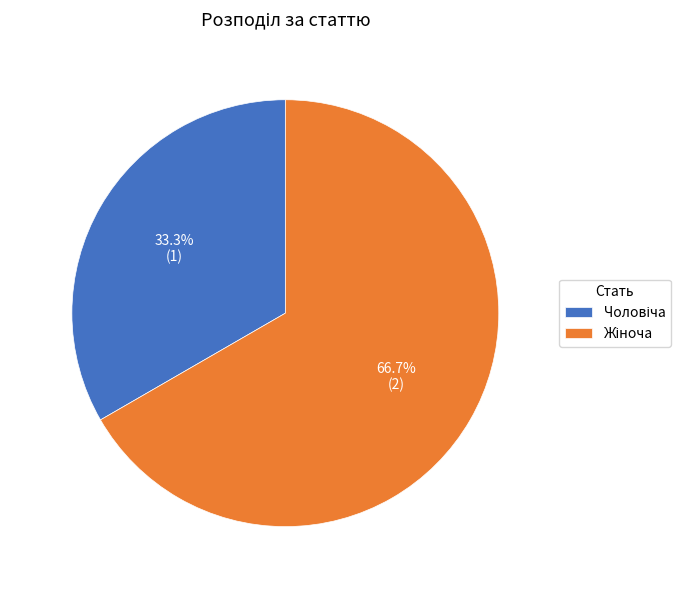

Is there any slice that represents more than half of the pie?

Yes